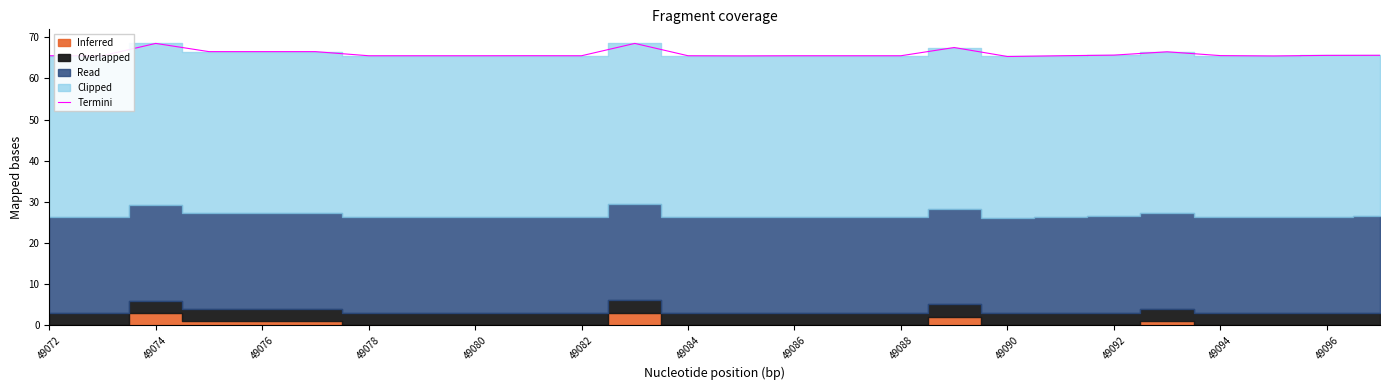

What is the average value?

66.0